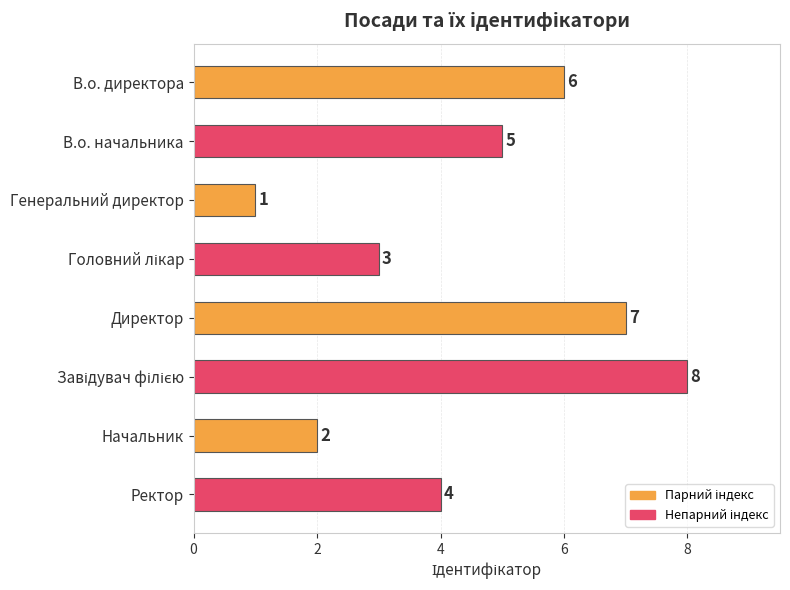

What is the change in value from В.о. начальника to Начальник?

-3